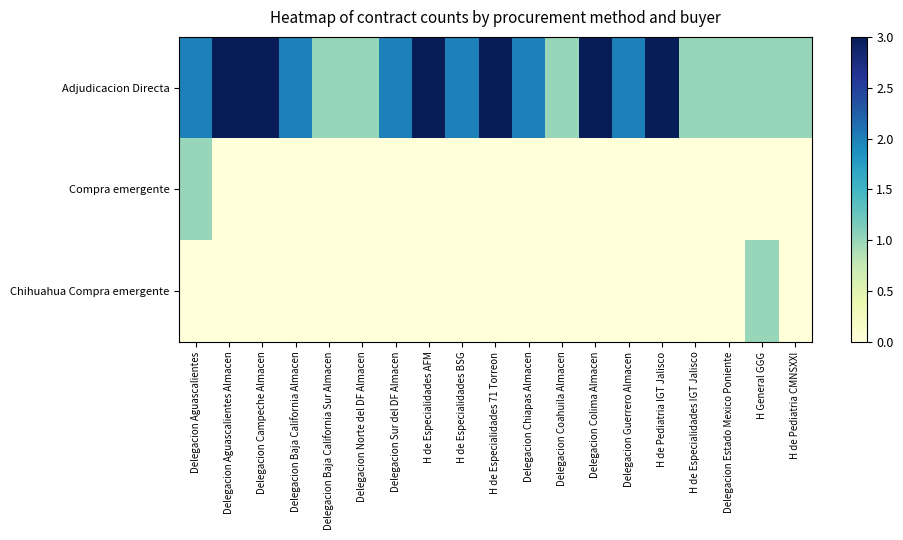

What is the spread (max minus min) of values at H de Pediatria IGT Jalisco?

3